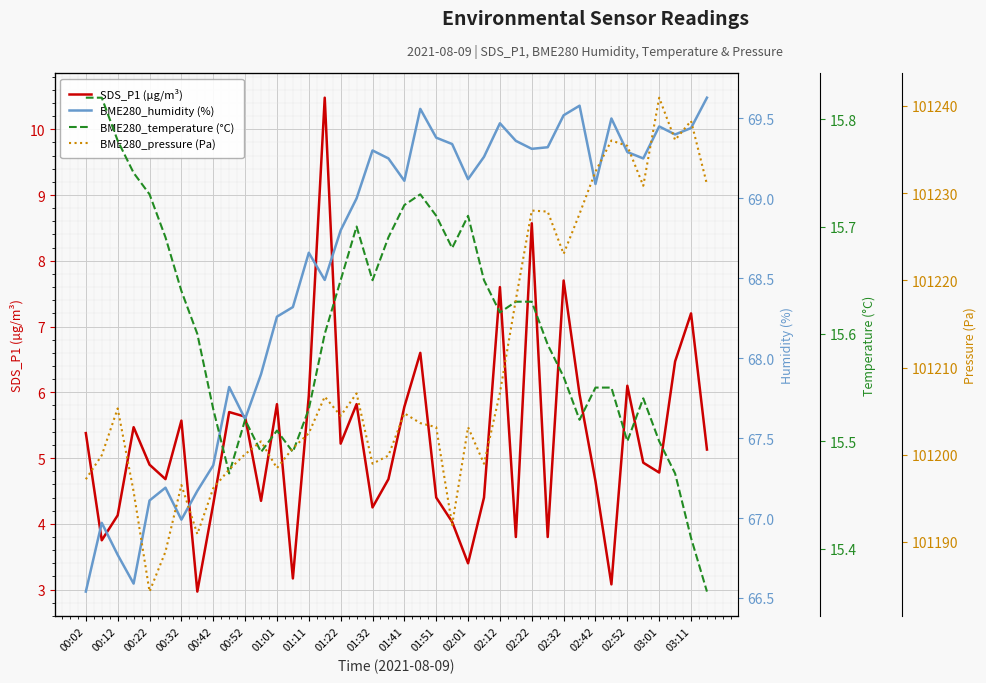

True or false: BME280_temperature (°C) and BME280_humidity (%) cross at least once.

False